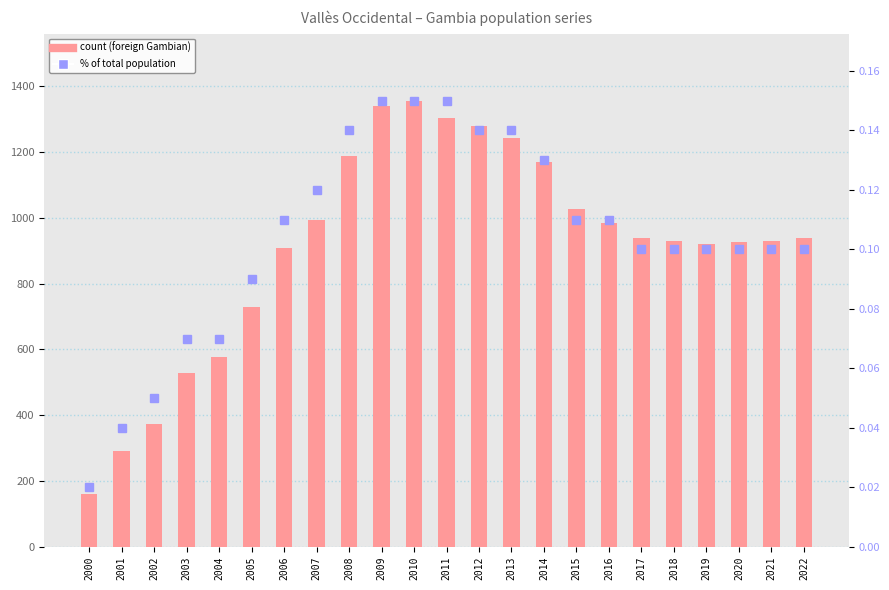

Which series has the largest range (max minus min)?

Foreign pop. count